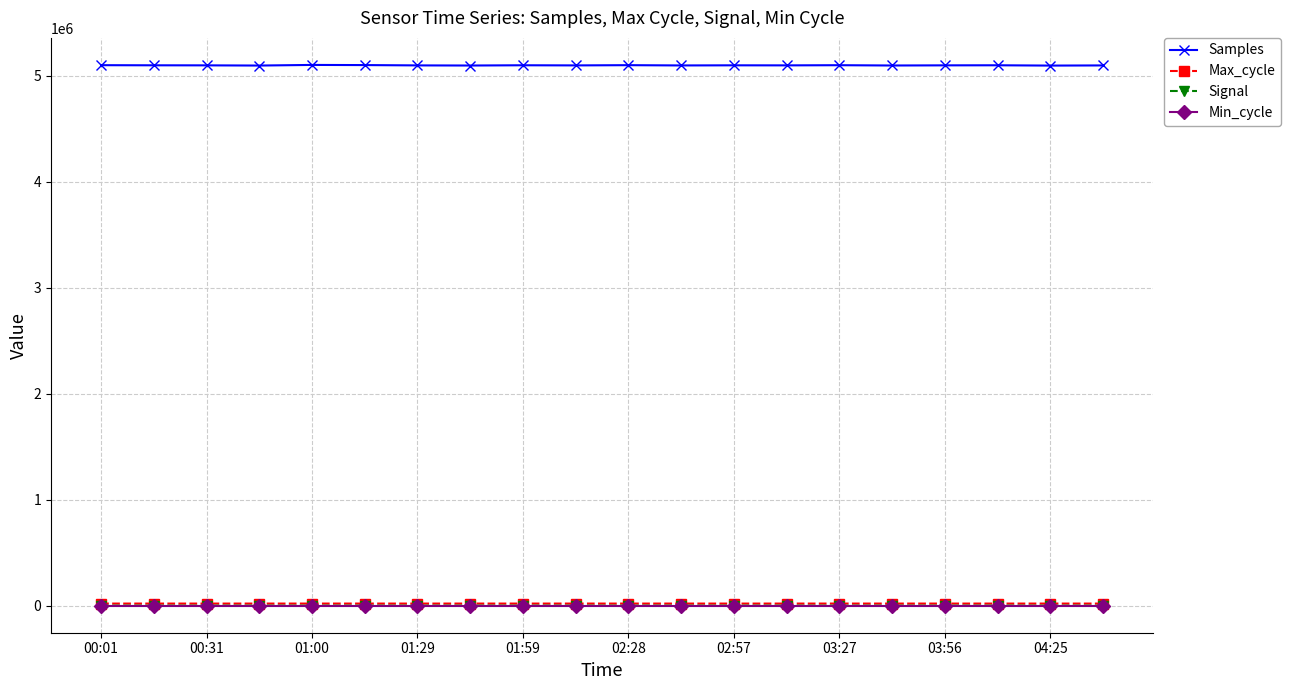

What is the maximum value shown in the chart?

5102706